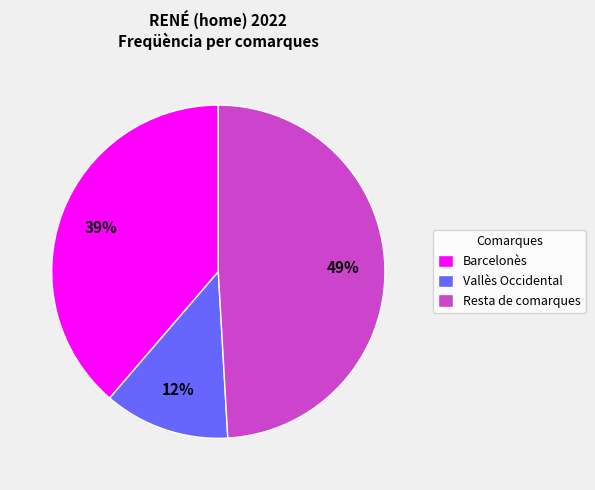

Is it true that Resta de comarques is 49% of the pie?

True